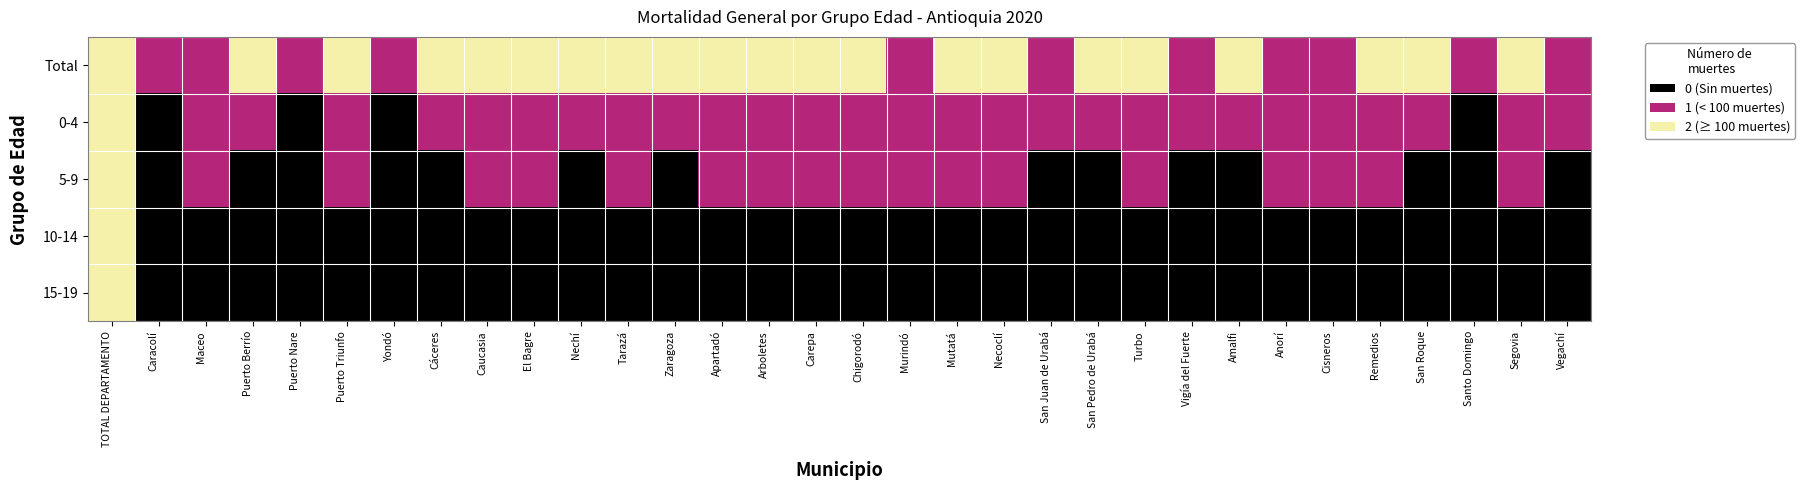

Reading left to right, list all the values displayed in this chart.

Total: TOTAL DEPARTAMENTO=2	Caracolí=1	Maceo=1	Puerto Berrío=2	Puerto Nare=1	Puerto Triunfo=2	Yondó=1	Cáceres=2	Caucasia=2	El Bagre=2	Nechí=2	Tarazá=2	Zaragoza=2	Apartadó=2	Arboletes=2	Carepa=2	Chigorodó=2	Murindó=1	Mutatá=2	Necoclí=2	San Juan de Urabá=1	San Pedro de Urabá=2	Turbo=2	Vigía del Fuerte=1	Amalfi=2	Anorí=1	Cisneros=1	Remedios=2	San Roque=2	Santo Domingo=1	Segovia=2	Vegachí=1
0-4: TOTAL DEPARTAMENTO=2	Caracolí=0	Maceo=1	Puerto Berrío=1	Puerto Nare=0	Puerto Triunfo=1	Yondó=0	Cáceres=1	Caucasia=1	El Bagre=1	Nechí=1	Tarazá=1	Zaragoza=1	Apartadó=1	Arboletes=1	Carepa=1	Chigorodó=1	Murindó=1	Mutatá=1	Necoclí=1	San Juan de Urabá=1	San Pedro de Urabá=1	Turbo=1	Vigía del Fuerte=1	Amalfi=1	Anorí=1	Cisneros=1	Remedios=1	San Roque=1	Santo Domingo=0	Segovia=1	Vegachí=1
5-9: TOTAL DEPARTAMENTO=2	Caracolí=0	Maceo=1	Puerto Berrío=0	Puerto Nare=0	Puerto Triunfo=1	Yondó=0	Cáceres=0	Caucasia=1	El Bagre=1	Nechí=0	Tarazá=1	Zaragoza=0	Apartadó=1	Arboletes=1	Carepa=1	Chigorodó=1	Murindó=1	Mutatá=1	Necoclí=1	San Juan de Urabá=0	San Pedro de Urabá=0	Turbo=1	Vigía del Fuerte=0	Amalfi=0	Anorí=1	Cisneros=1	Remedios=1	San Roque=0	Santo Domingo=0	Segovia=1	Vegachí=0
10-14: TOTAL DEPARTAMENTO=2	Caracolí=0	Maceo=0	Puerto Berrío=0	Puerto Nare=0	Puerto Triunfo=0	Yondó=0	Cáceres=0	Caucasia=0	El Bagre=0	Nechí=0	Tarazá=0	Zaragoza=0	Apartadó=0	Arboletes=0	Carepa=0	Chigorodó=0	Murindó=0	Mutatá=0	Necoclí=0	San Juan de Urabá=0	San Pedro de Urabá=0	Turbo=0	Vigía del Fuerte=0	Amalfi=0	Anorí=0	Cisneros=0	Remedios=0	San Roque=0	Santo Domingo=0	Segovia=0	Vegachí=0
15-19: TOTAL DEPARTAMENTO=2	Caracolí=0	Maceo=0	Puerto Berrío=0	Puerto Nare=0	Puerto Triunfo=0	Yondó=0	Cáceres=0	Caucasia=0	El Bagre=0	Nechí=0	Tarazá=0	Zaragoza=0	Apartadó=0	Arboletes=0	Carepa=0	Chigorodó=0	Murindó=0	Mutatá=0	Necoclí=0	San Juan de Urabá=0	San Pedro de Urabá=0	Turbo=0	Vigía del Fuerte=0	Amalfi=0	Anorí=0	Cisneros=0	Remedios=0	San Roque=0	Santo Domingo=0	Segovia=0	Vegachí=0